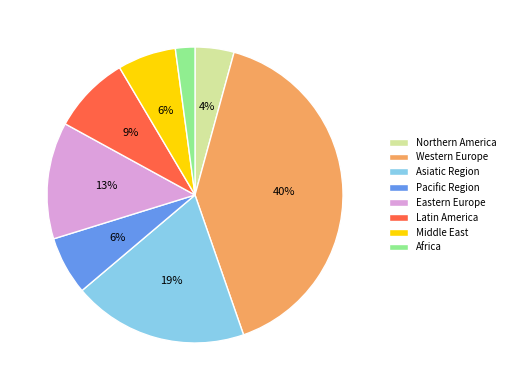

Approximately how many times larger is the value at Northern America compared to Pacific Region?

0.7